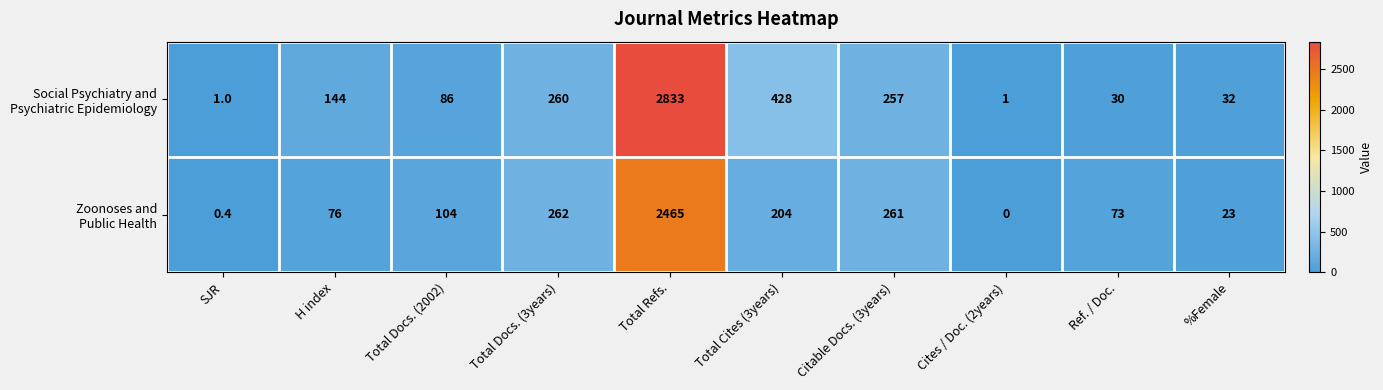

What is the difference between the highest and lowest values at SJR?

0.6